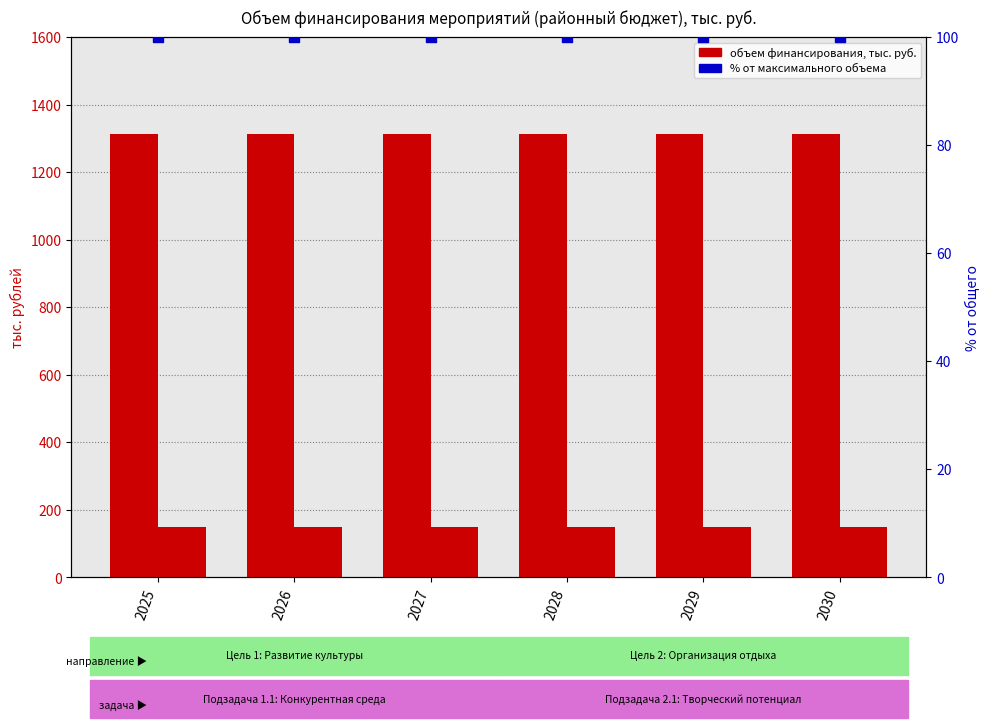

At which category is the sum across all series the highest?

2025